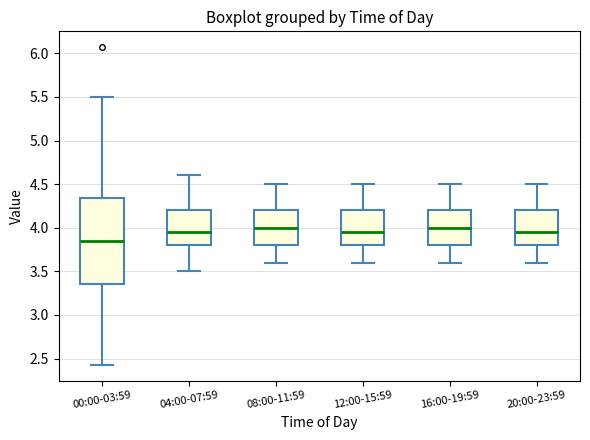

Comparing the boxes themselves (not the whiskers), which one is the tallest?

00:00-03:59